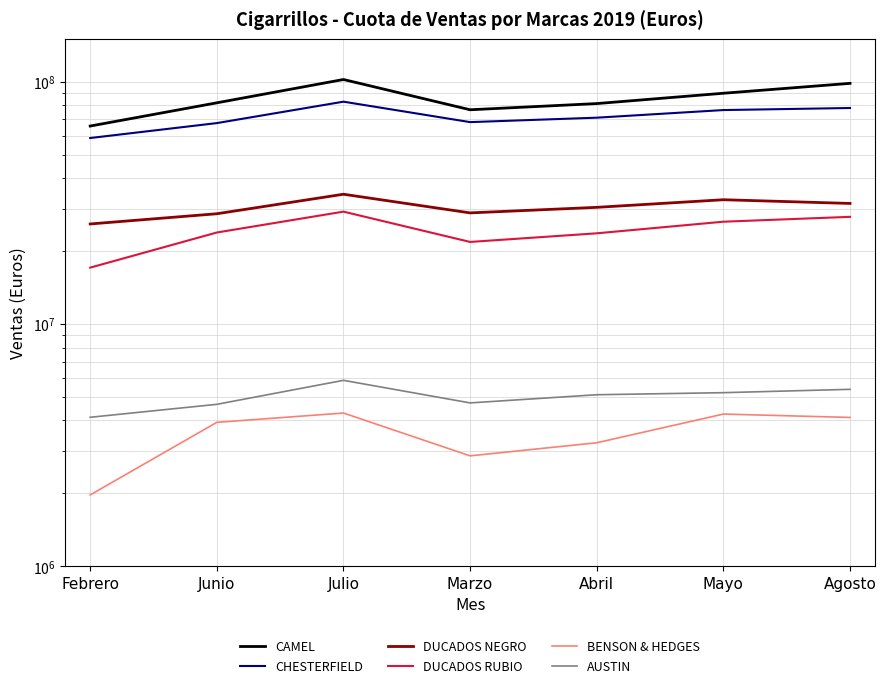

What is the value of the CAMEL point at the 4th from the left?

76746160